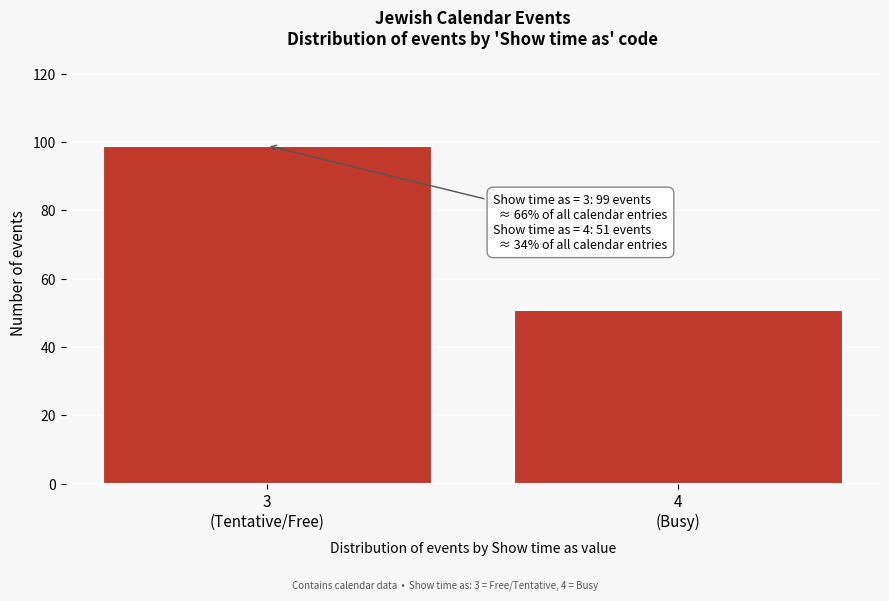

Reading left to right, list all the values displayed in this chart.

99	51